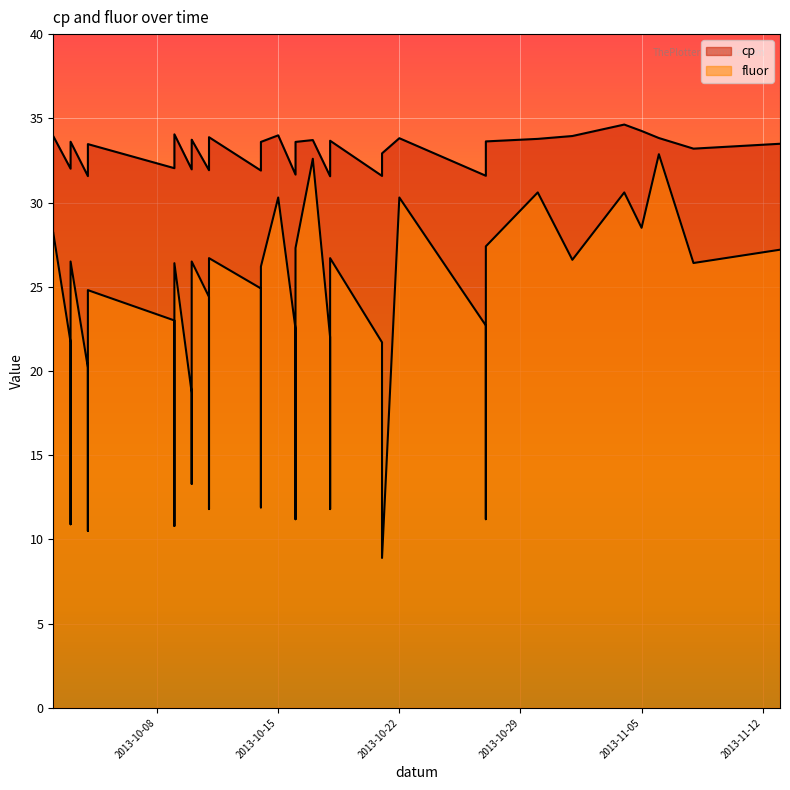

What is the label of the 20th point from the right?

2013-10-03